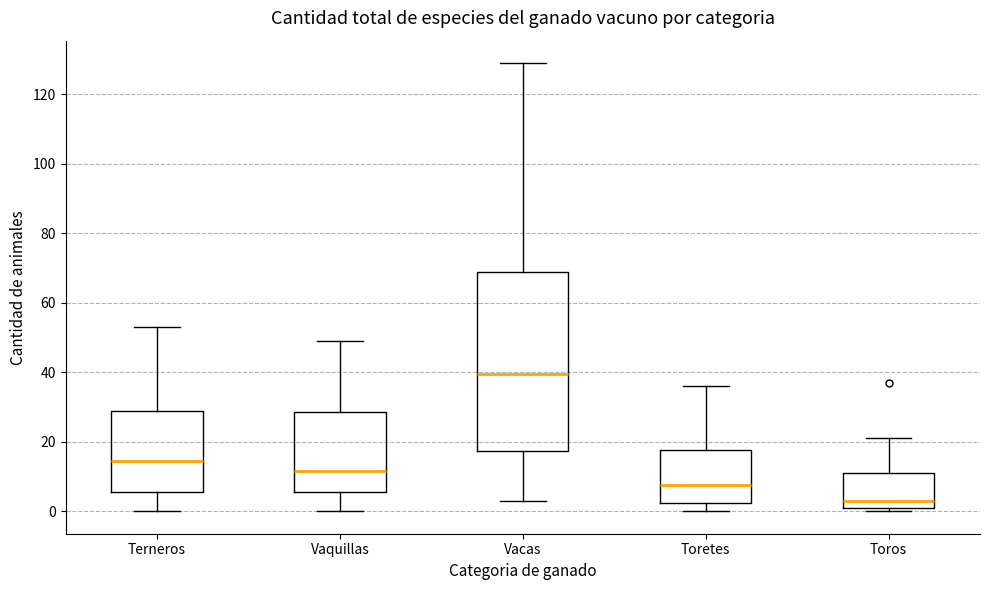

Where does the lower whisker of the box for Terneros end on the y-axis? The values are not printed on the chart, so give them approximately, as read against the axis.

0